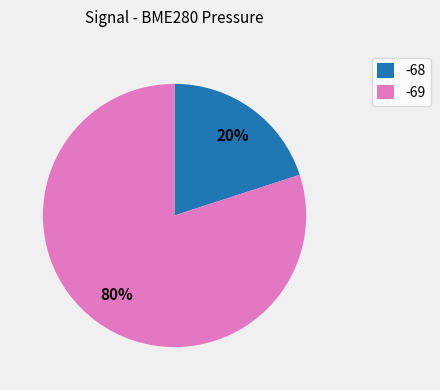

Between -68 and -69, which is larger?

-69